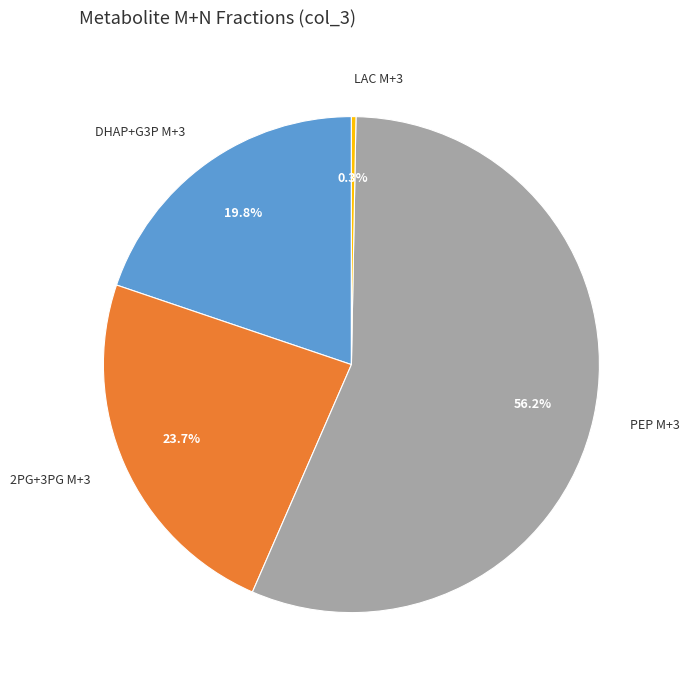

Does any single category account for the majority?

Yes